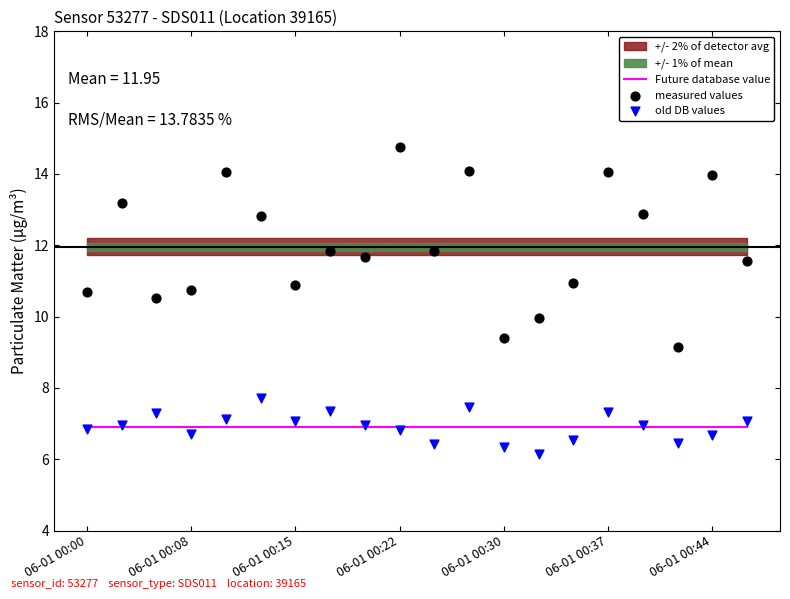

Which series contains the highest Y value?

measured values